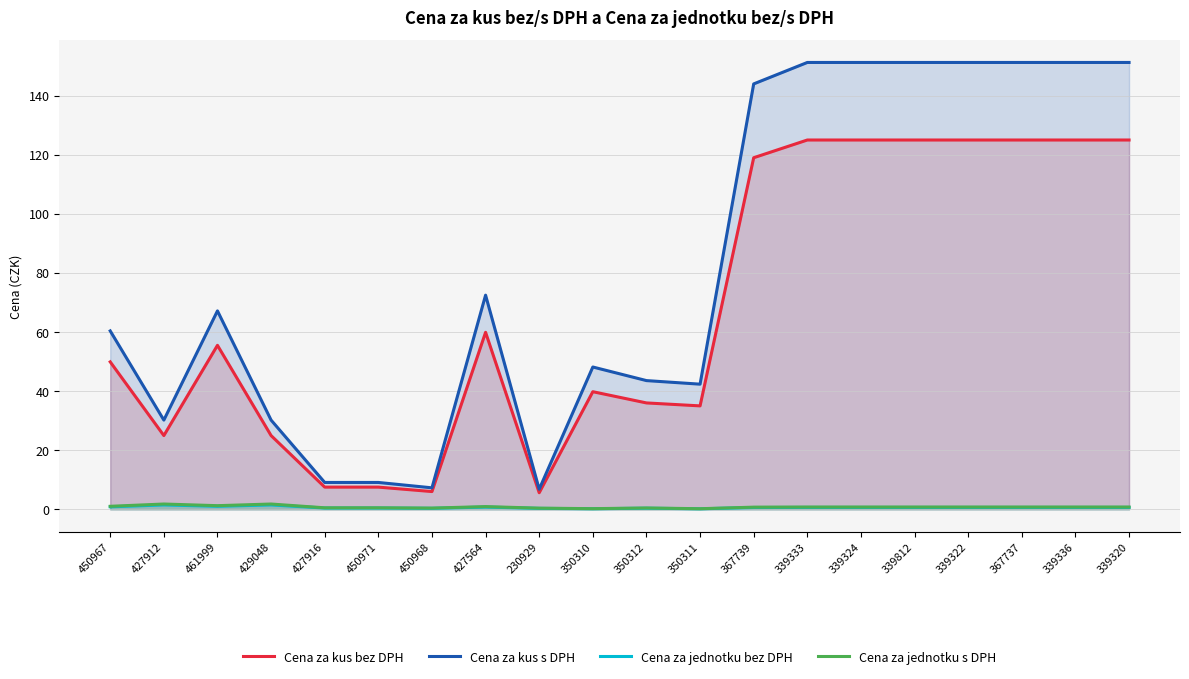

True or false: Cena za kus s DPH and Cena za kus bez DPH cross at least once.

False